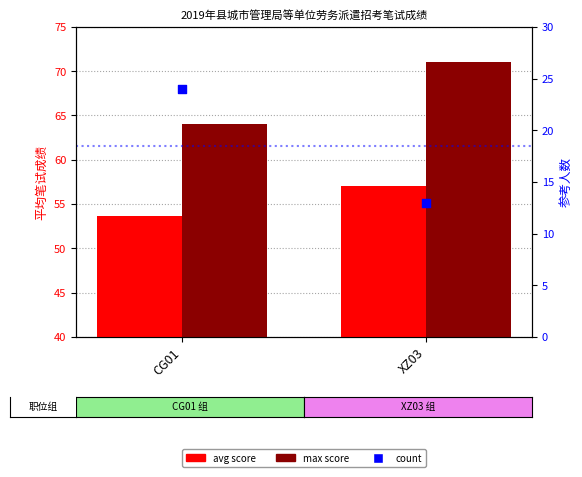

Which series has the largest total across all categories?

max score